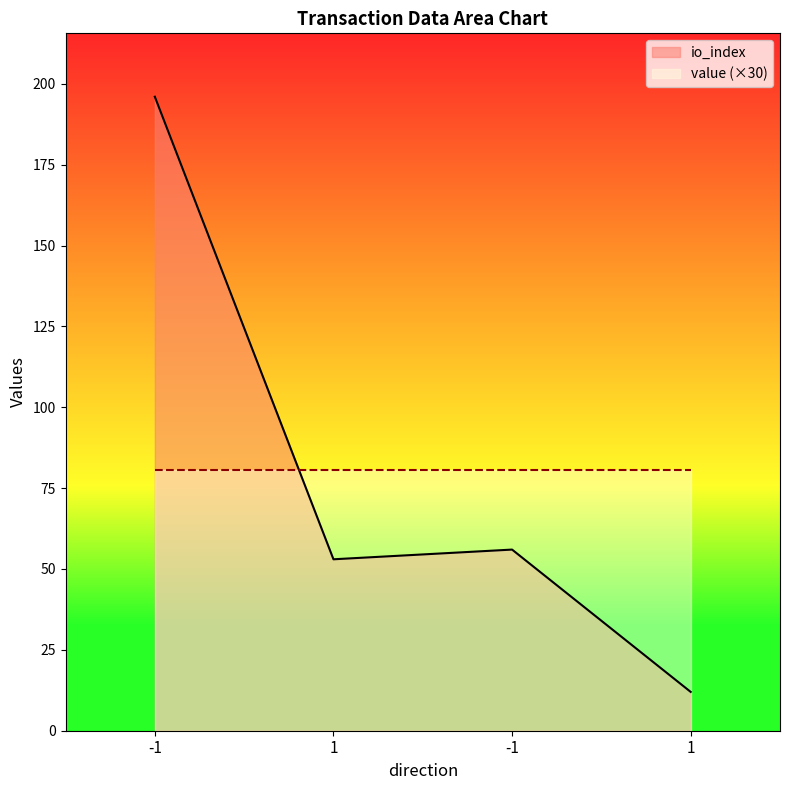

What is the difference between the second highest and minimum values?

44